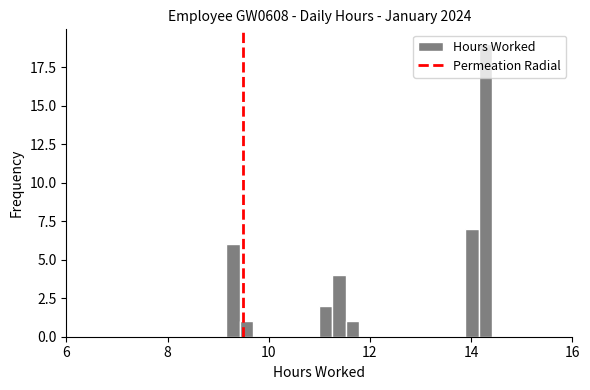

Around what value on the x-axis is the tallest bar? Give the approximate position of its centre, as read against the axis.

14.2